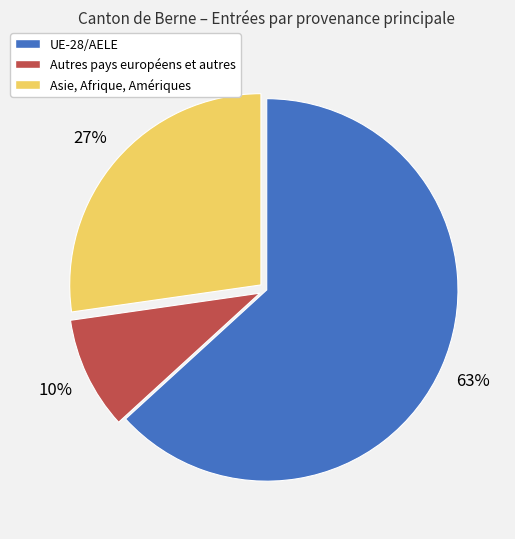

The UE-28/AELE slice represents 53% of the pie. True or false?

False